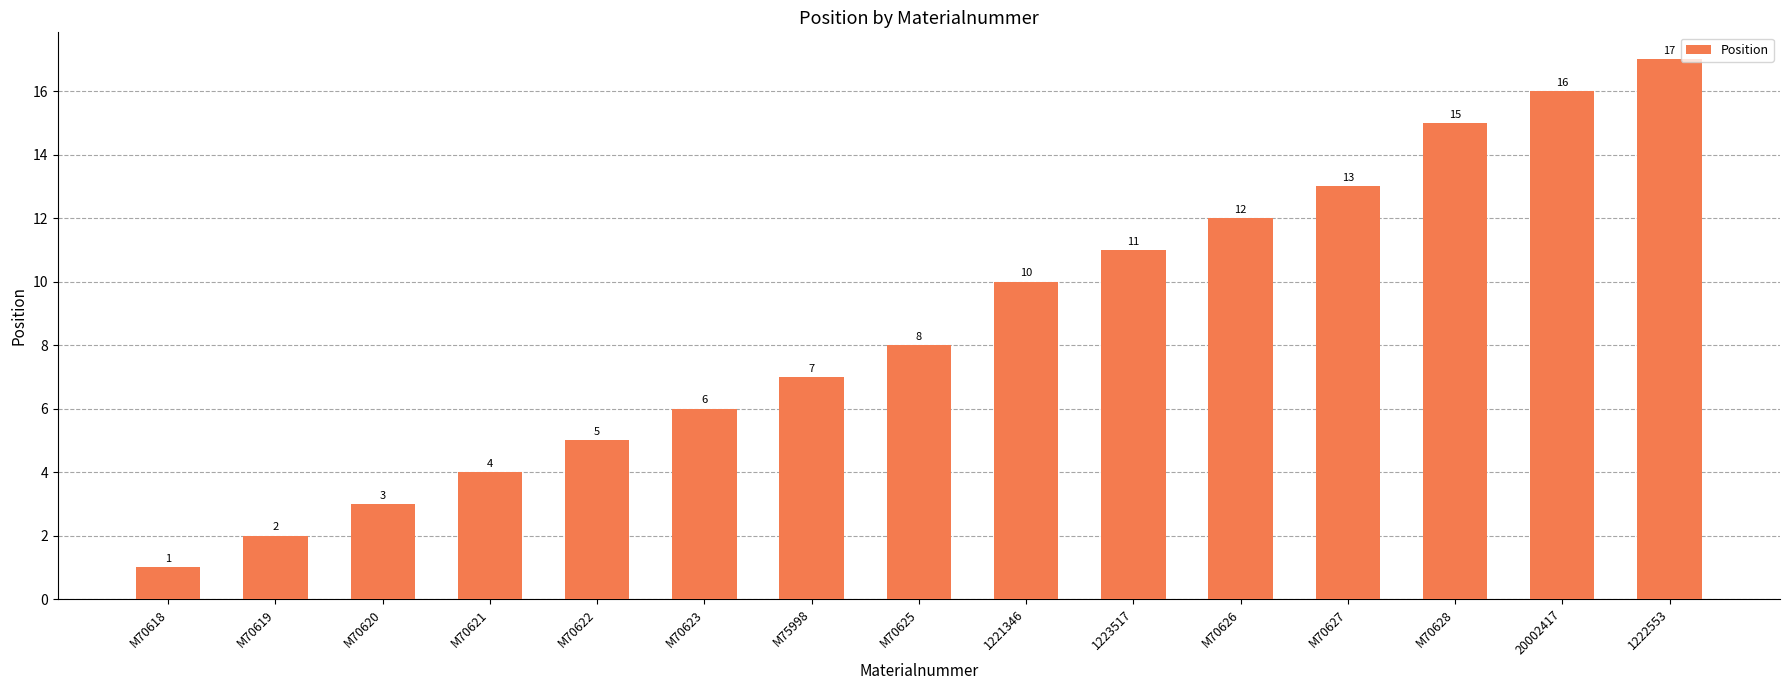

Which has a higher value, M70623 or M70622?

M70623